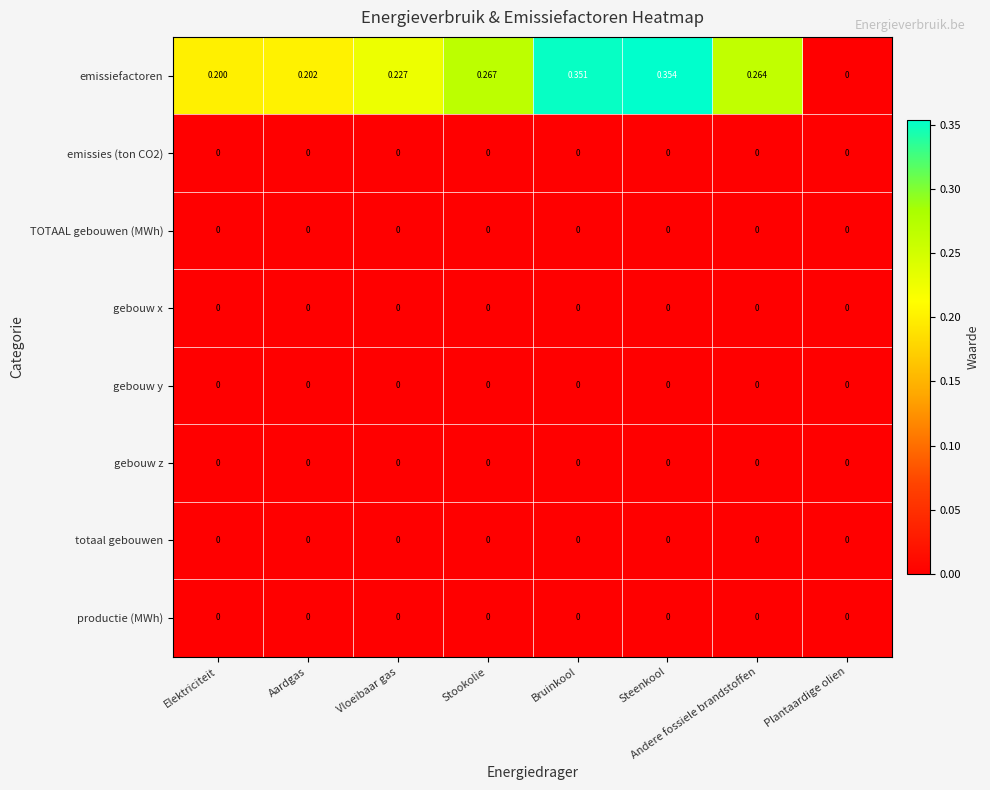

At which category is the sum across all series the highest?

Steenkool